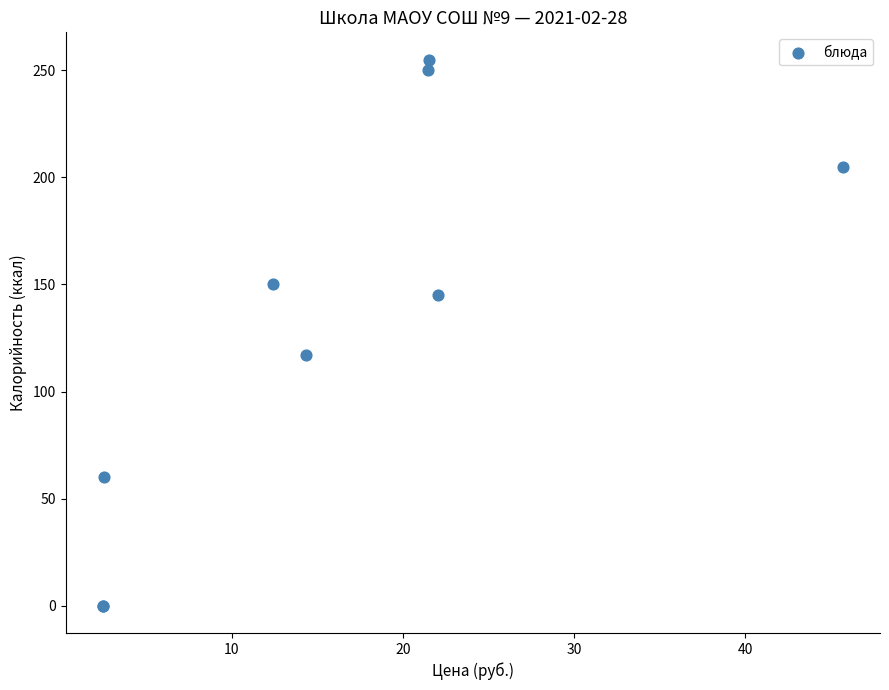

What Y value in the scatter plot is closest to 127?

117